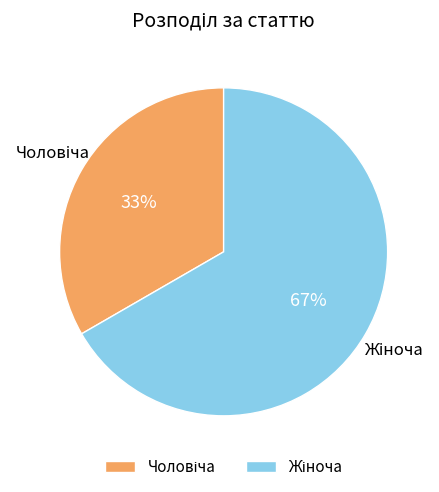

Is there a majority slice in this chart?

Yes